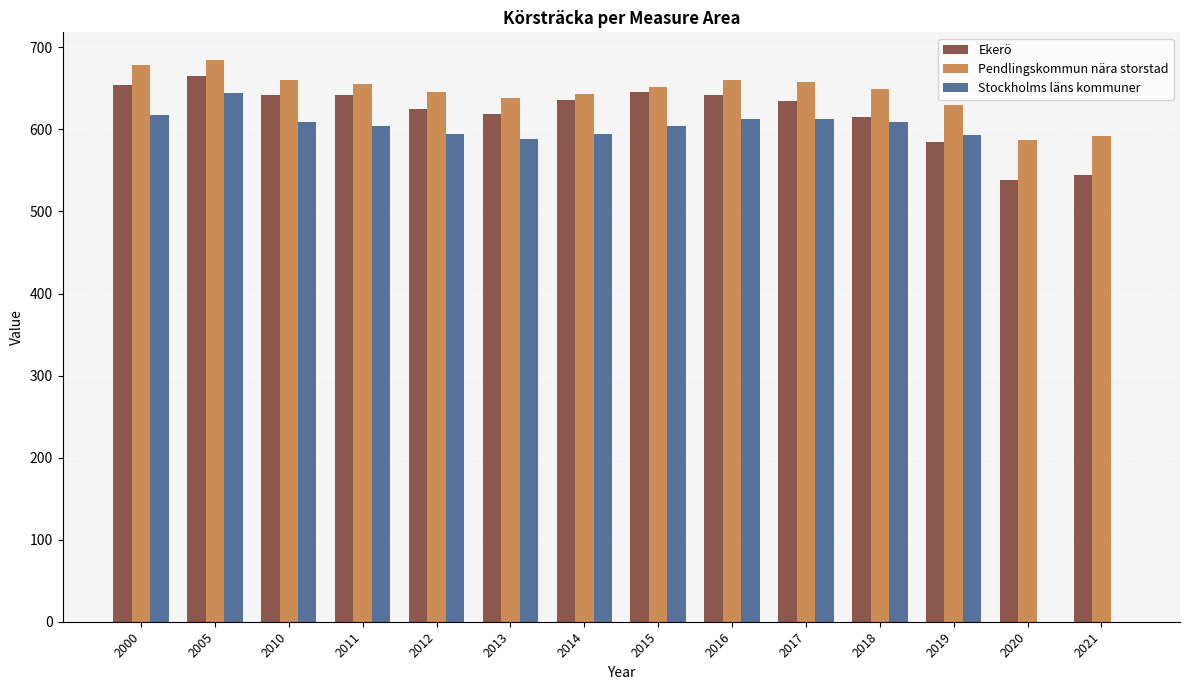

The Pendlingskommun nära storstad series shows 221.7 at 2020. True or false?

False